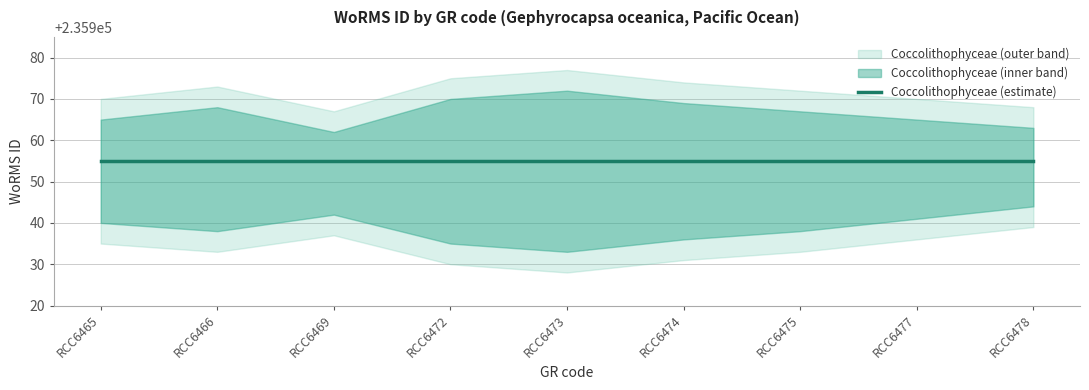

At which category is the sum across all series the highest?

RCC6478